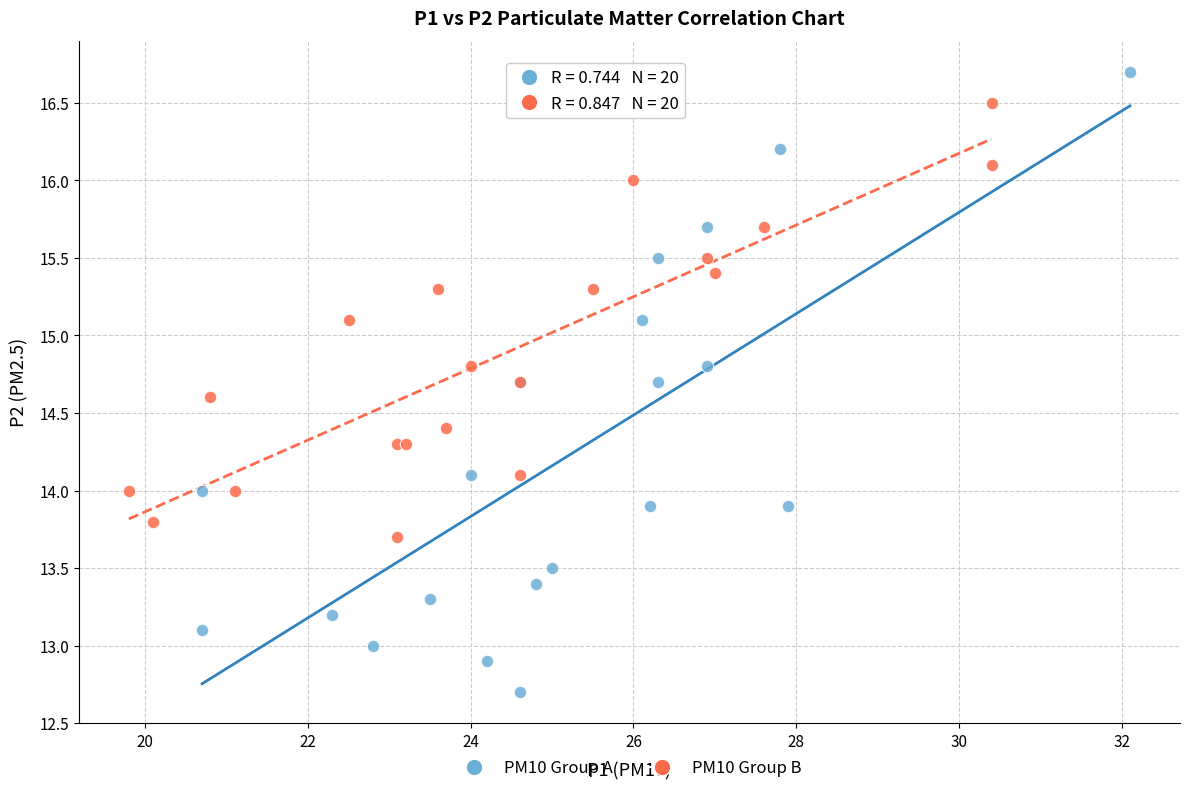

Which series reaches the maximum Y coordinate?

PM10 Group A